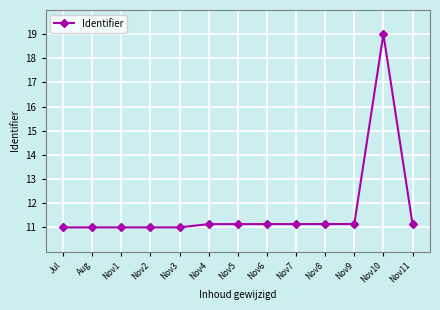

How many categories are shown in the chart?

13